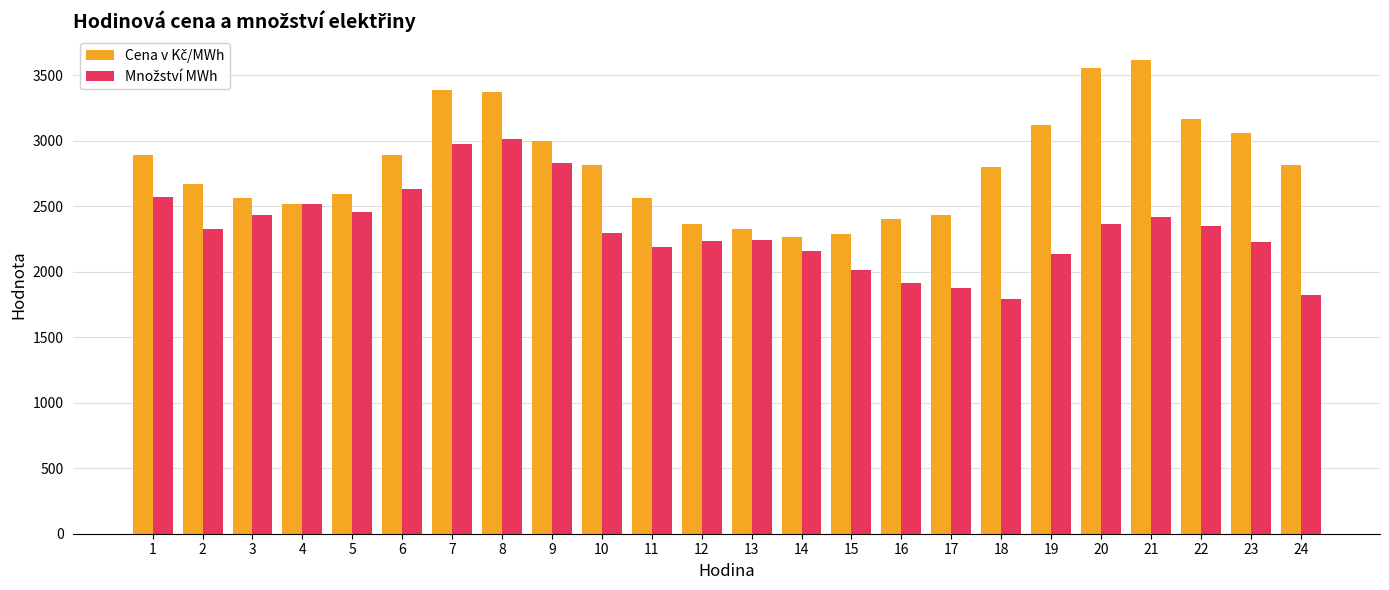

What is the total value across all series at 5?

5057.1